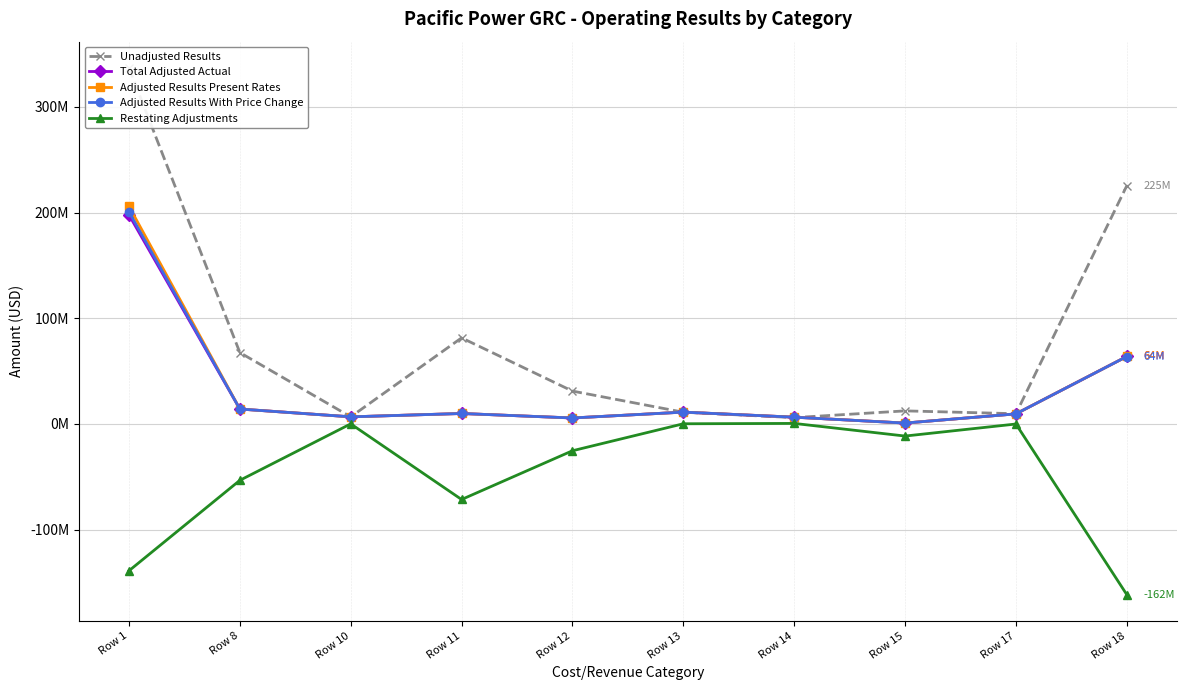

What is the difference between the maximum and second lowest values in the Adjusted Results Present Rates series?

200349793.0